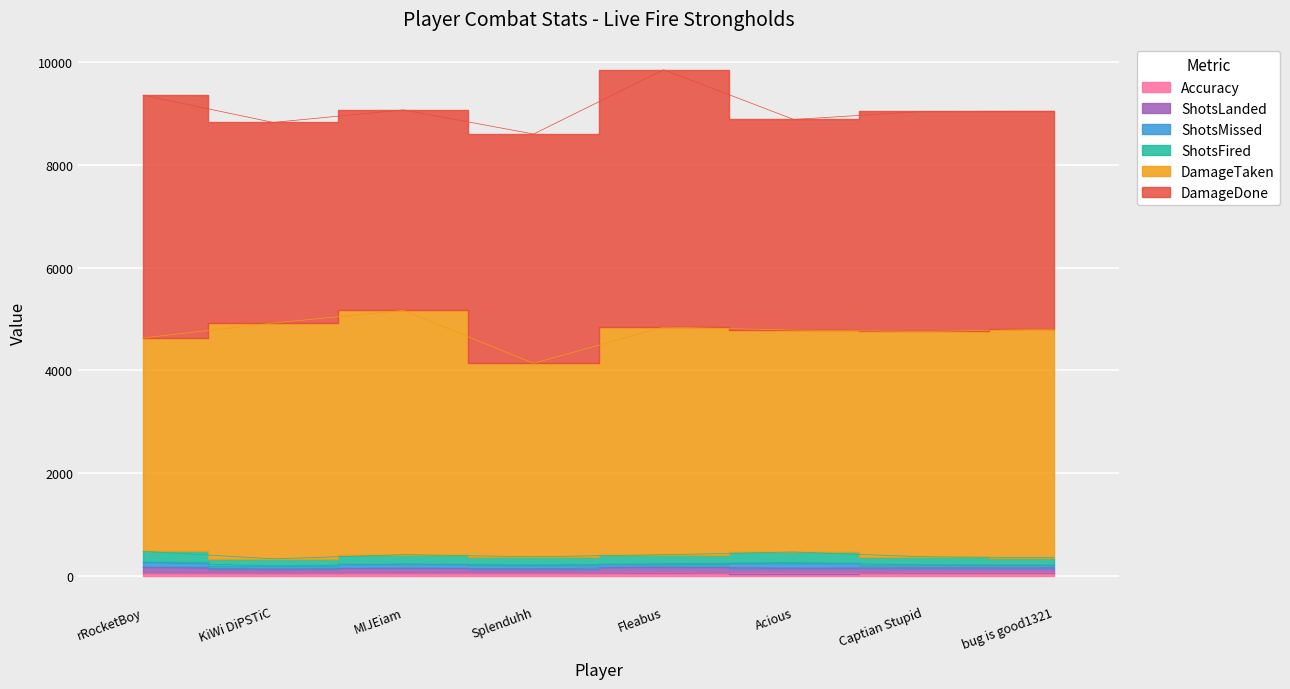

At how many categories does at least one series exceed 2476?

8